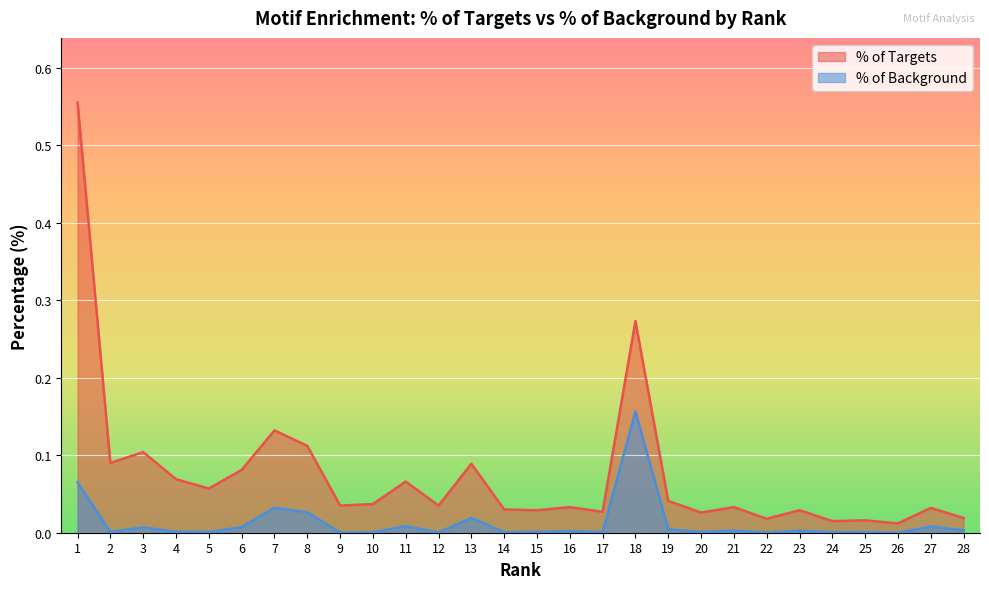

True or false: % of Targets has a value of 0.1 at 11.

True